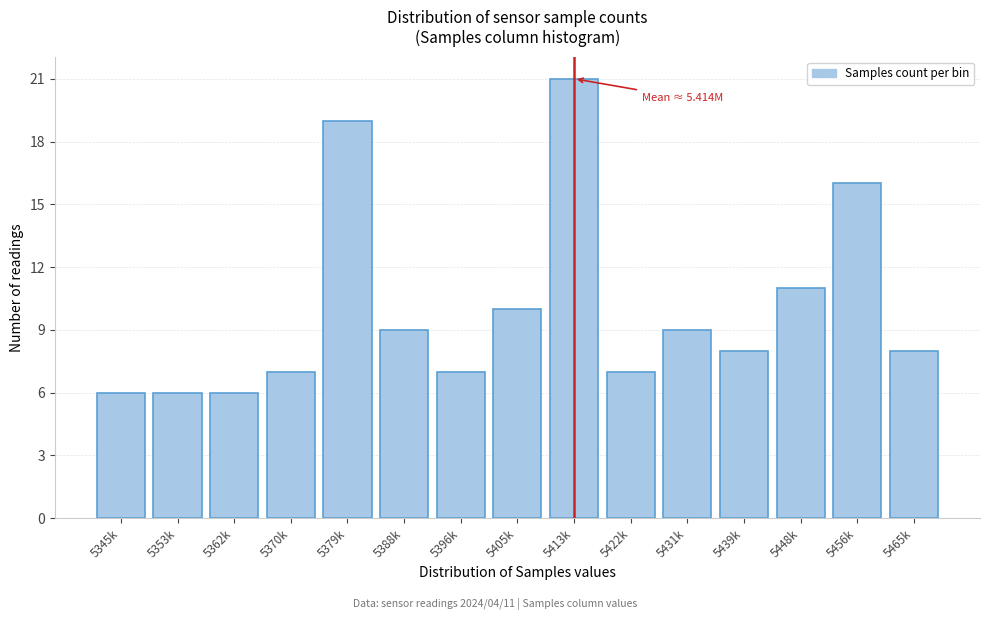

Reading left to right, transcribe all the data shown in this chart.

5345k=6	5353k=6	5362k=6	5370k=7	5379k=19	5388k=9	5396k=7	5405k=10	5413k=21	5422k=7	5431k=9	5439k=8	5448k=11	5456k=16	5465k=8